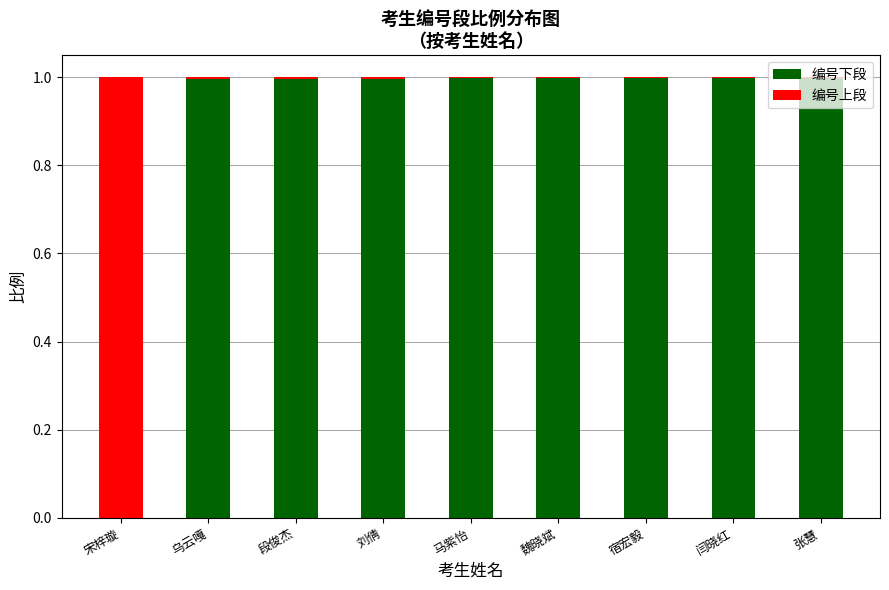

The value of 编号下段 at 宋梓璇 is 0.4. True or false?

False